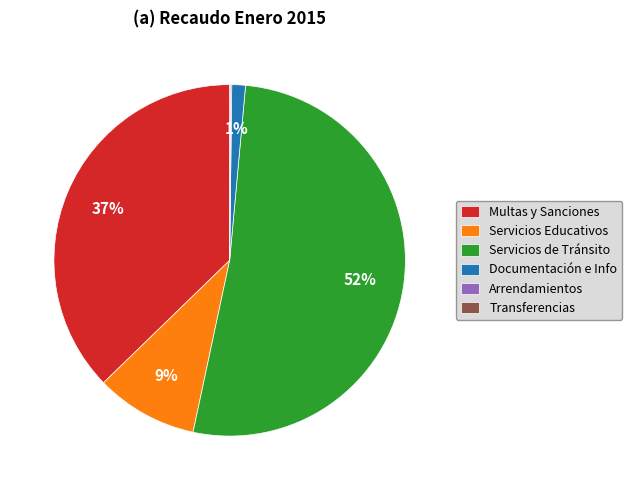

What is the largest slice in the pie chart?

Servicios de Tránsito